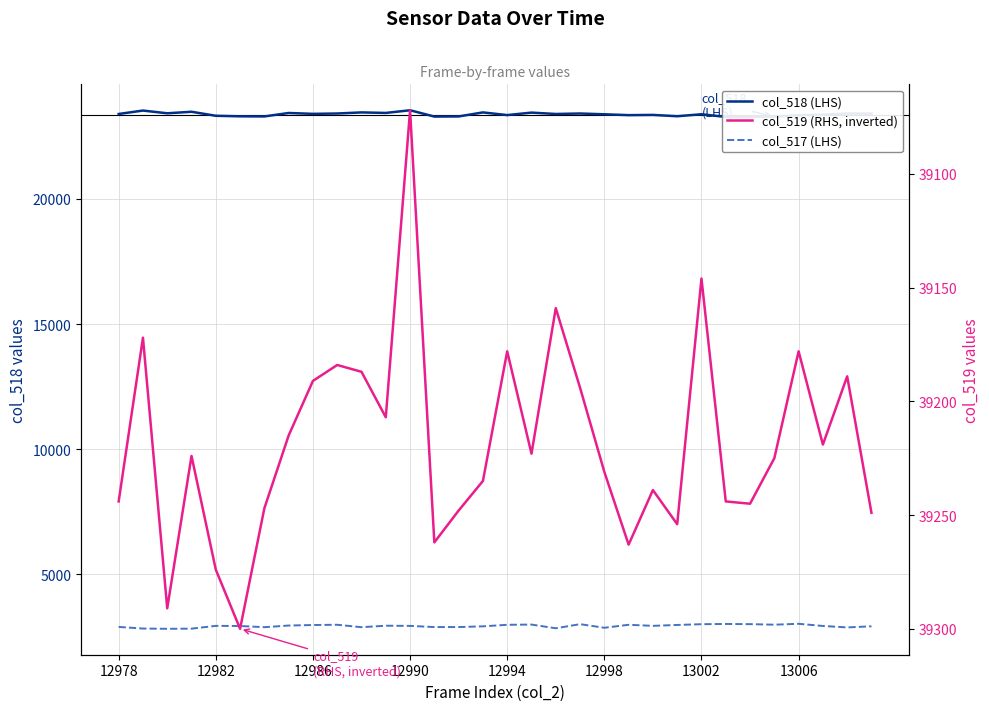

The col_517 (LHS) series shows 2025 at 23. True or false?

False